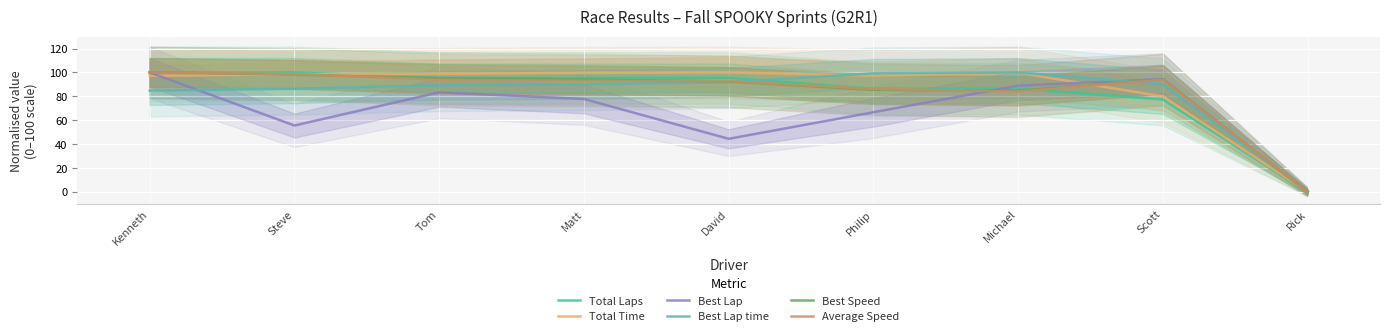

Reading left to right, list all the values displayed in this chart.

Total Laps: 100.0	100.0	95.5	95.5	95.5	86.4	86.4	77.3	0.0
Total Time: 97.1	98.5	98.7	99.7	100.0	97.2	99.7	79.9	0.0
Best Lap: 100.0	55.6	83.3	77.8	44.4	66.7	88.9	94.4	0.0
Best Lap time: 84.8	86.3	89.2	90.1	91.7	99.3	100.0	90.1	0.0
Best Speed: 100.0	98.2	95.0	94.1	92.4	85.4	84.8	94.0	0.0
Average Speed: 100.0	98.6	93.9	93.0	92.7	86.2	84.1	93.9	0.0